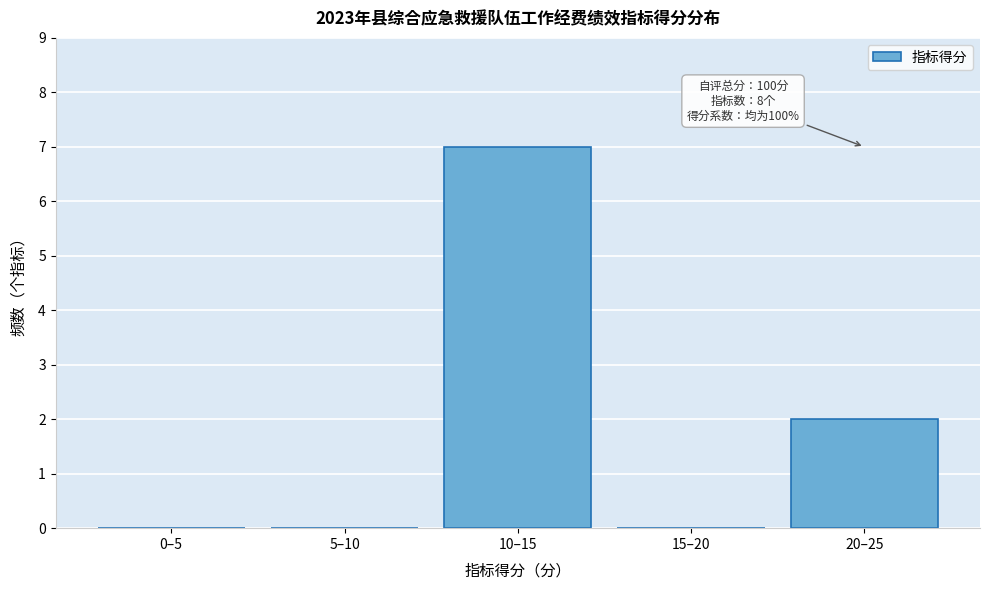

Reading right to left, extract all data points from this chart.

20–25=2	15–20=0	10–15=7	5–10=0	0–5=0